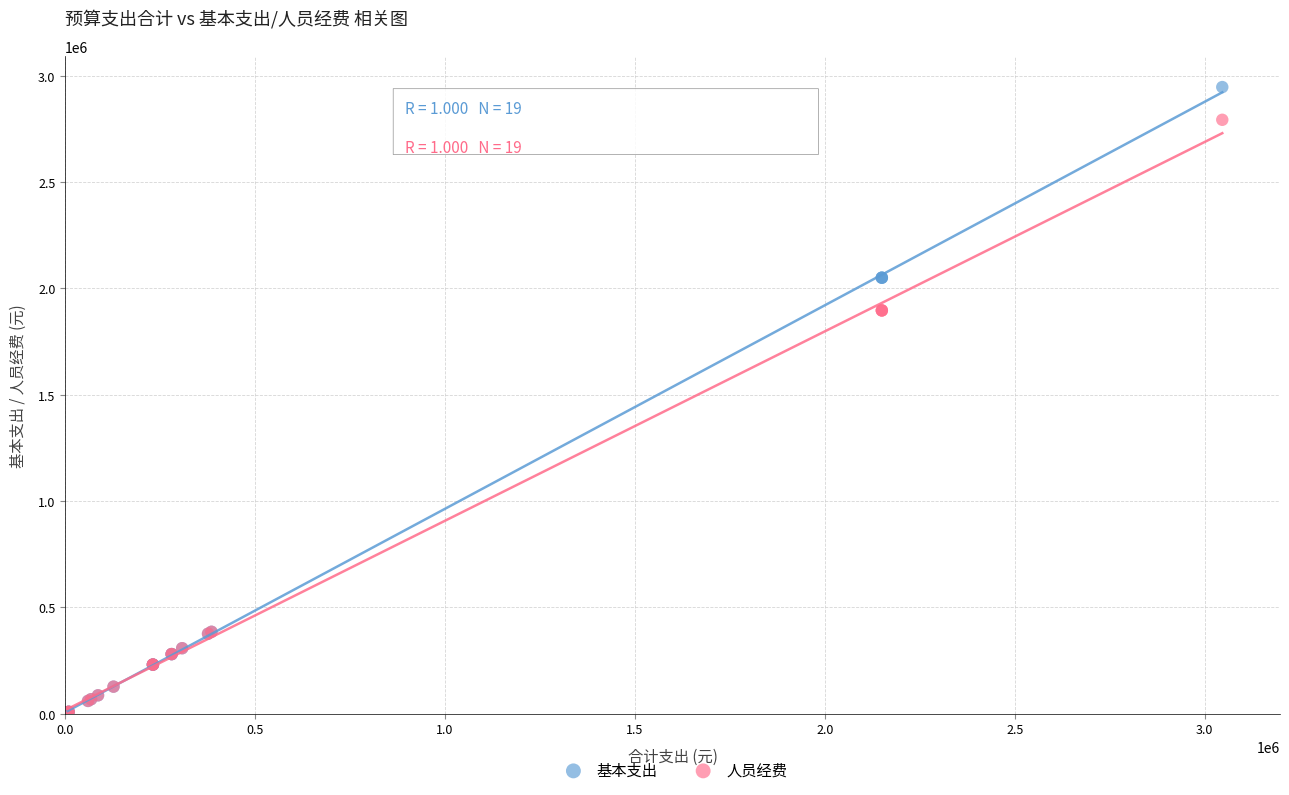

Which series contains the highest Y value?

基本支出